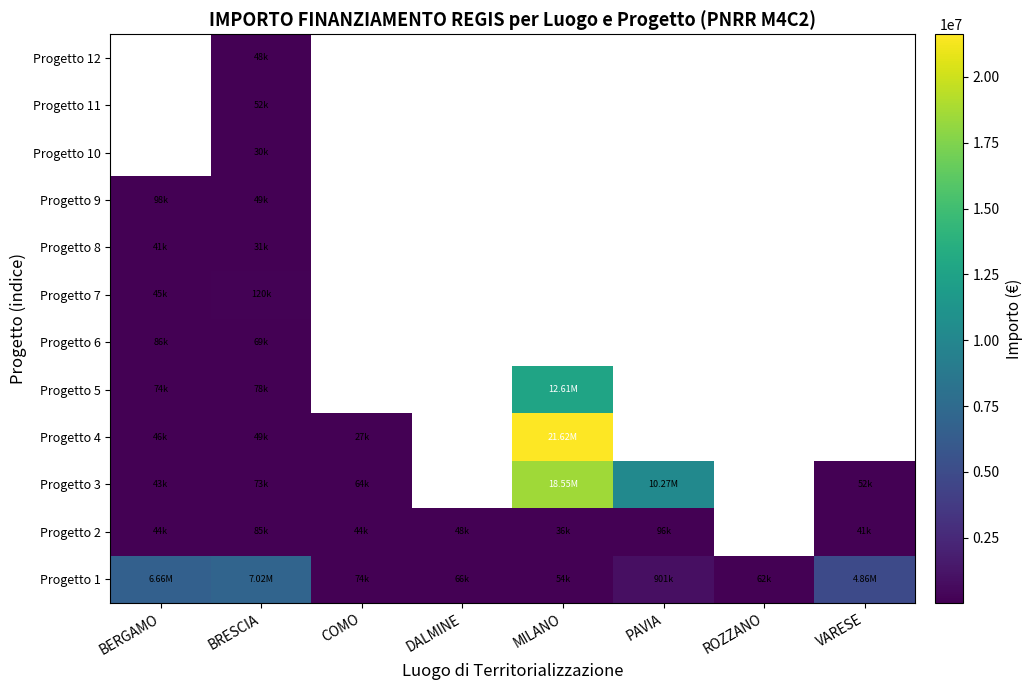

What is the difference between the maximum and minimum values in the Progetto 1 series?

6970772.1